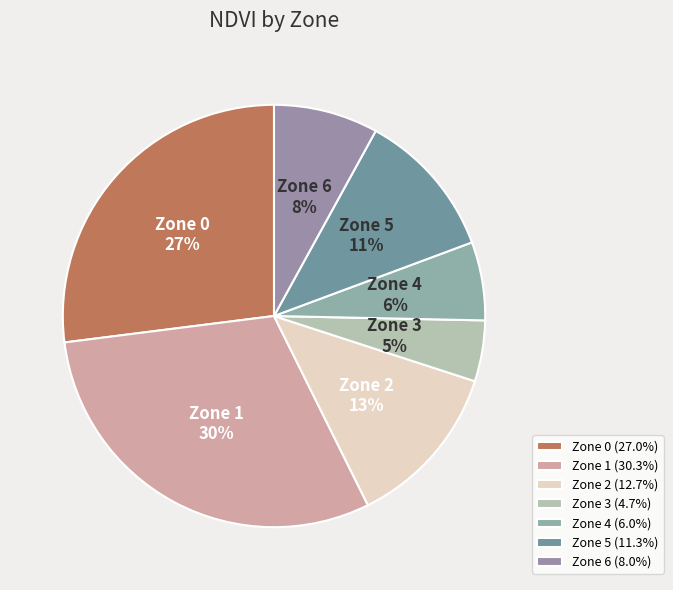

To the nearest percent, what percentage of the pie is Zone 5?

11%